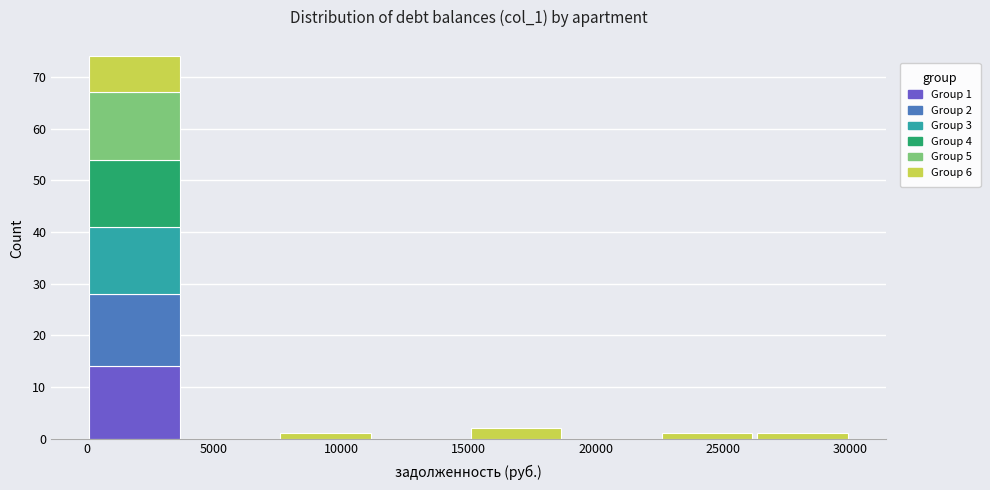

Which range on the x-axis has the tallest stacked bar (by total height)?

0 to 3750